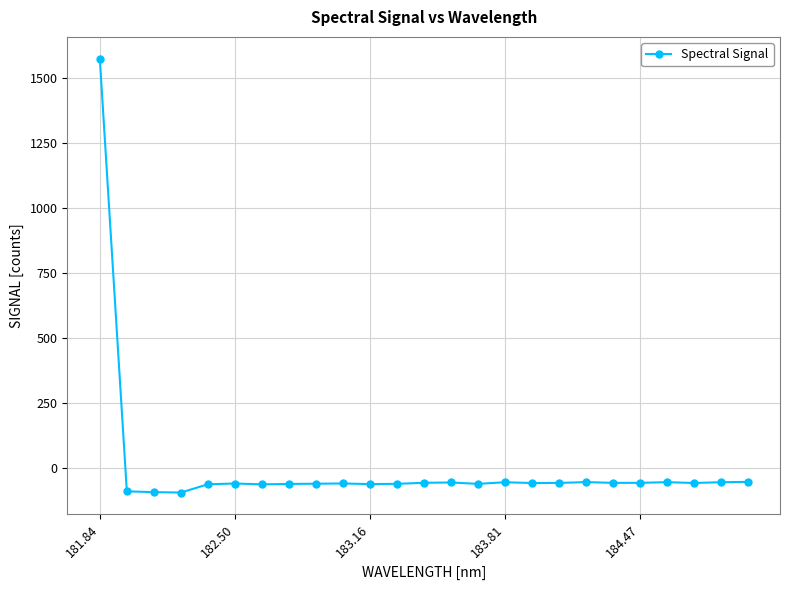

What is the value of the 5th point from the left?

-61.9